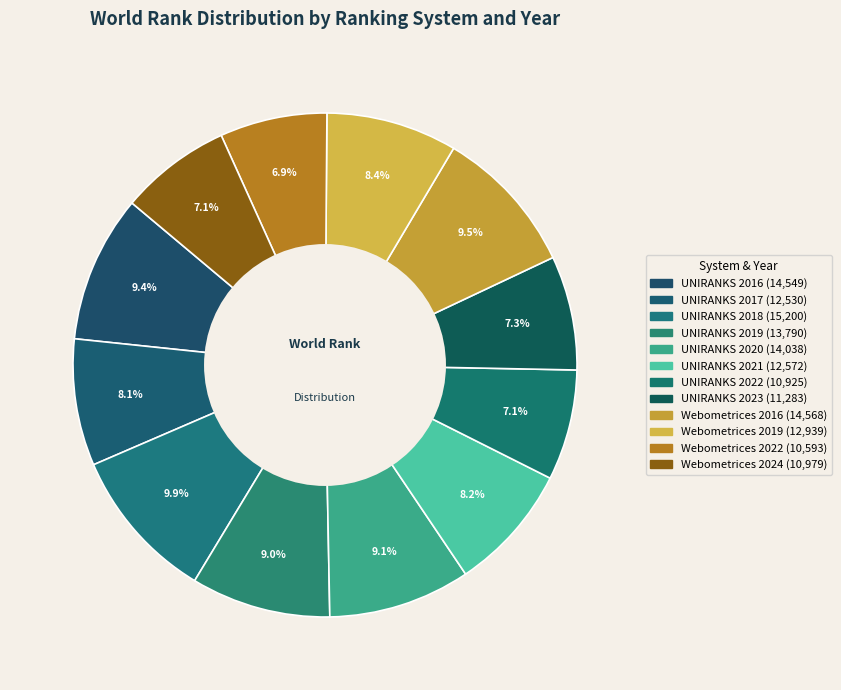

Count the number of slices in the pie.

12